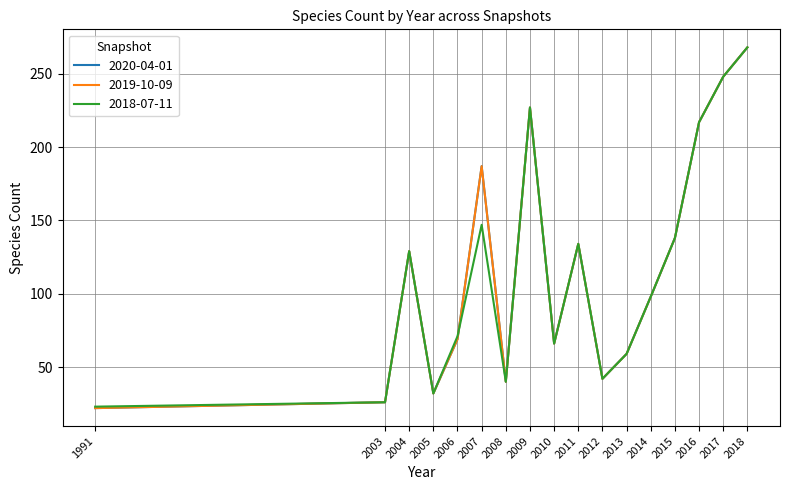

Rank the series by their maximum value, from lowest to highest.

2020-04-01, 2019-10-09, 2018-07-11